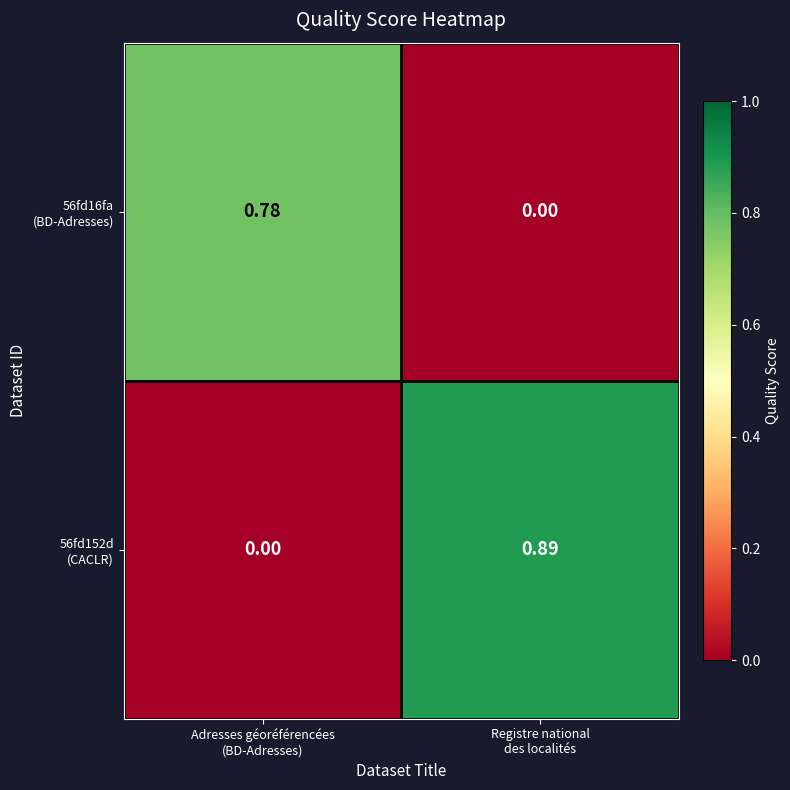

Count the number of data series in this chart.

2